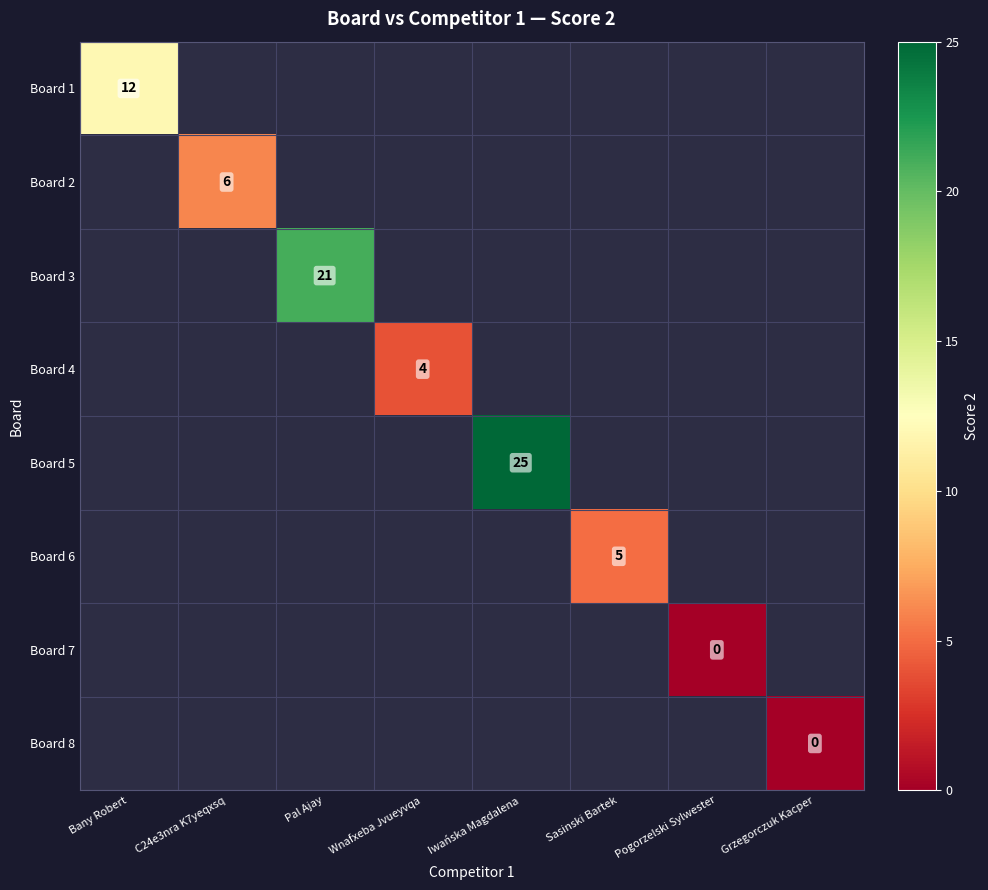

Rank the categories by Board 8 value from highest to lowest.

Bany Robert, C24e3nra K7yeqxsq, Pal Ajay, Wnafxeba Jvueyvqa, Iwańska Magdalena, Sasinski Bartek, Pogorzelski Sylwester, Grzegorczuk Kacper